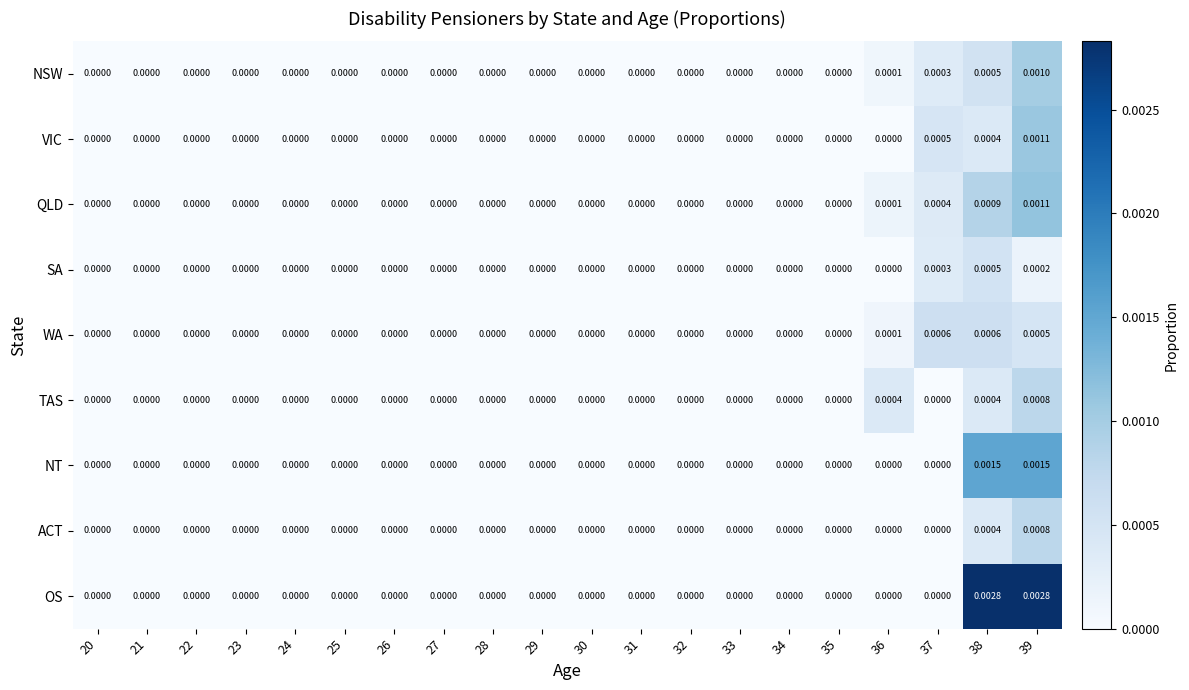

Which series has the largest total across all categories?

OS